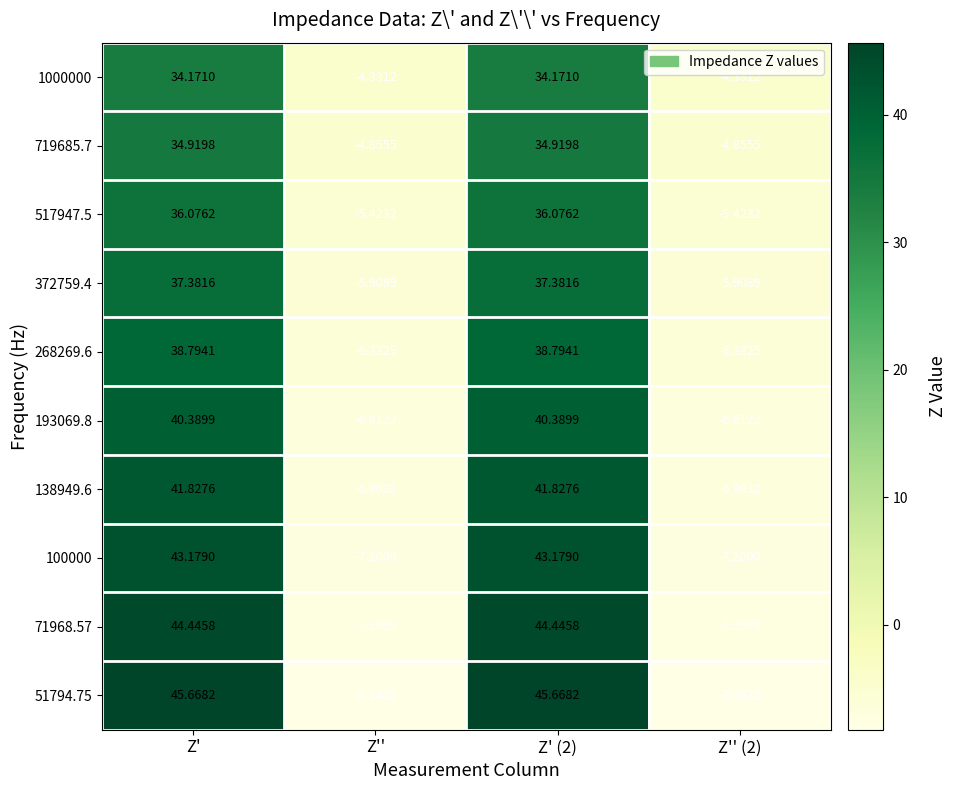

Where does the 1000000 series first go above 34?

Z'